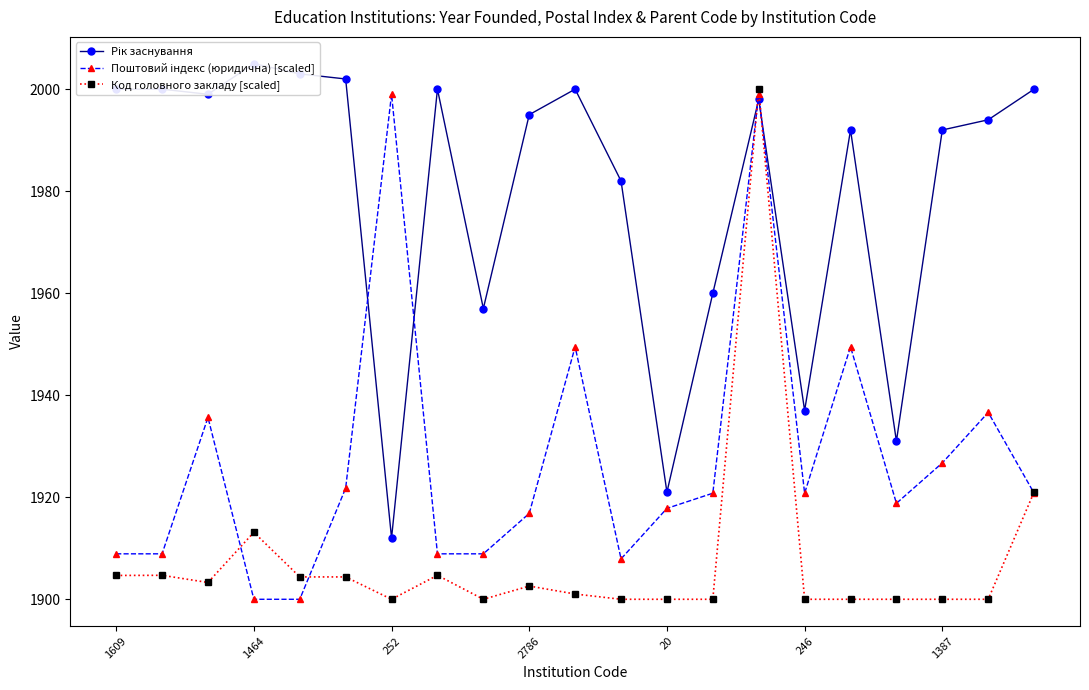

At which label does Код головного закладу [scaled] first exceed 1901?

1609